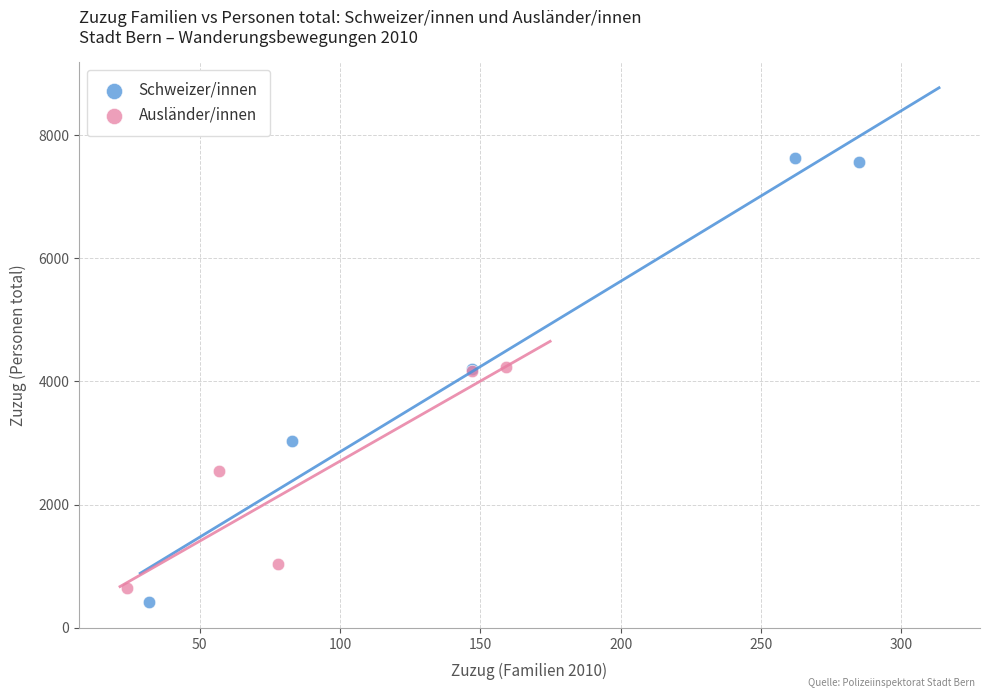

Which series reaches the maximum Y coordinate?

Schweizer/innen